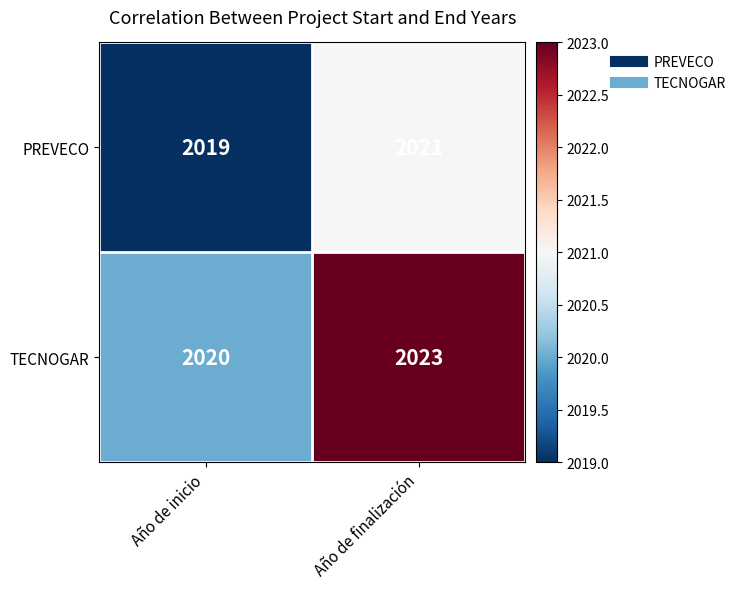

Which category has the highest value across all series?

Año de finalización